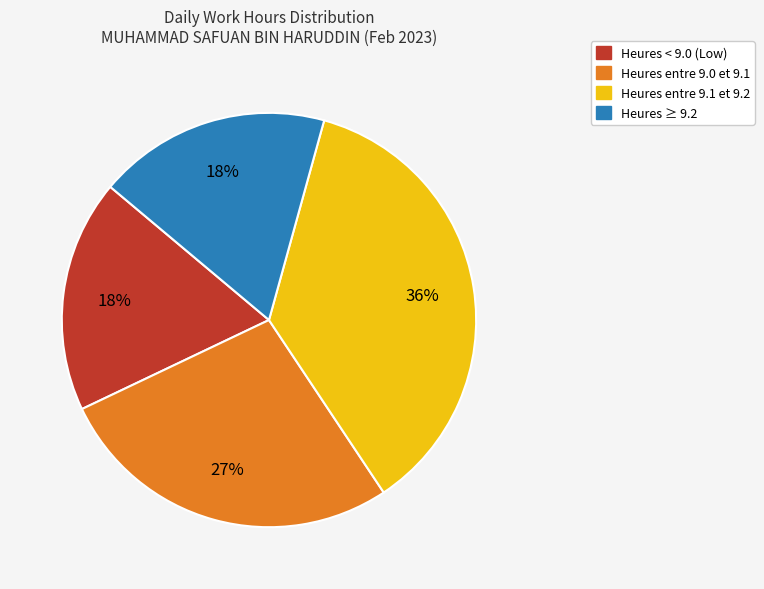

To the nearest percent, what is the difference between the largest and smallest slice percentages?

18%